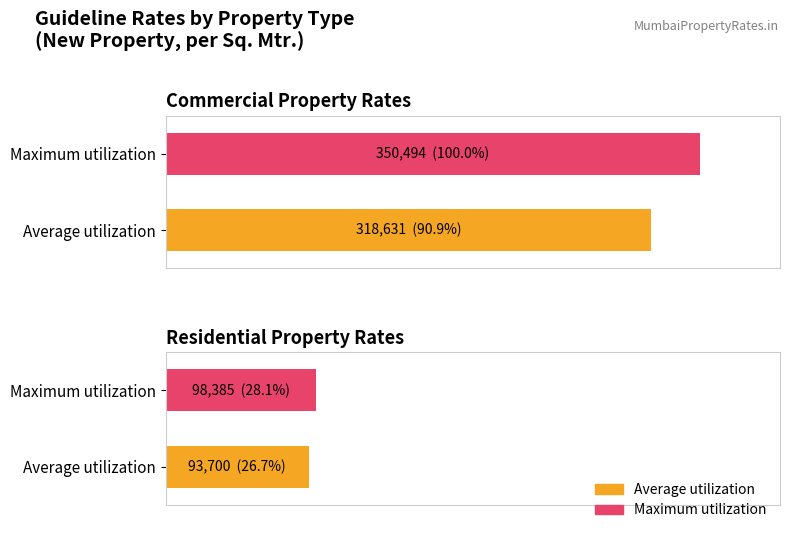

Which series has the widest spread of values?

Maximum utilization